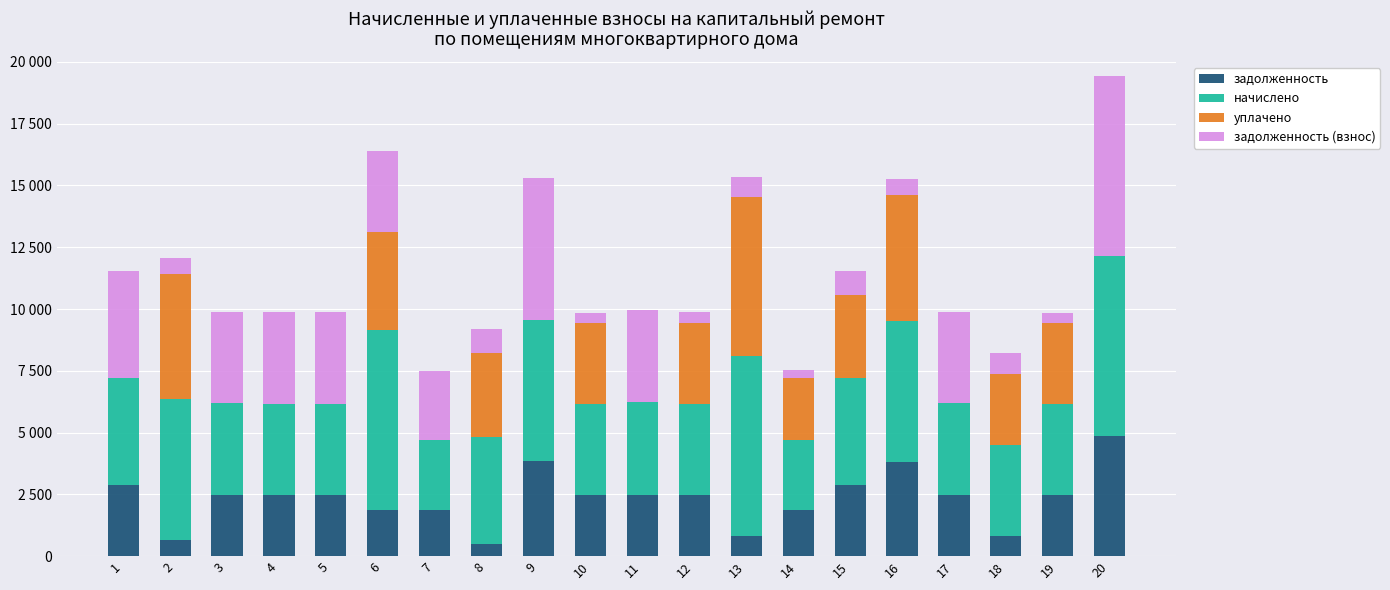

Where is задолженность nearest to the value 2667?

11